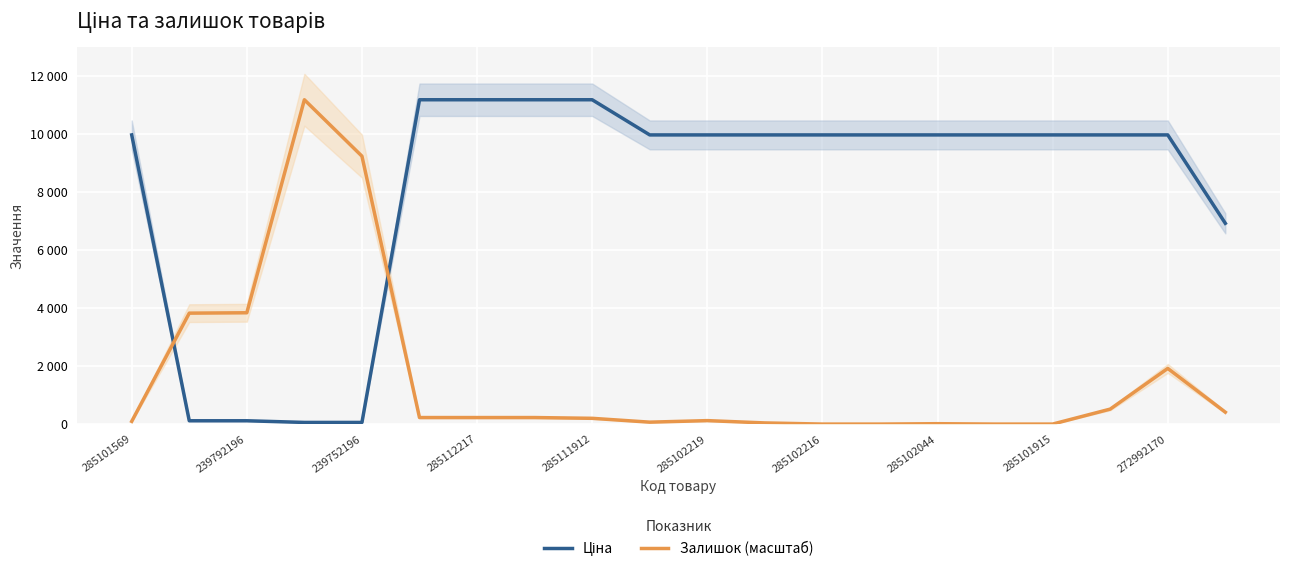

What is the sum of the Залишок (масштаб) values at 239792196 and 18?

5746.3